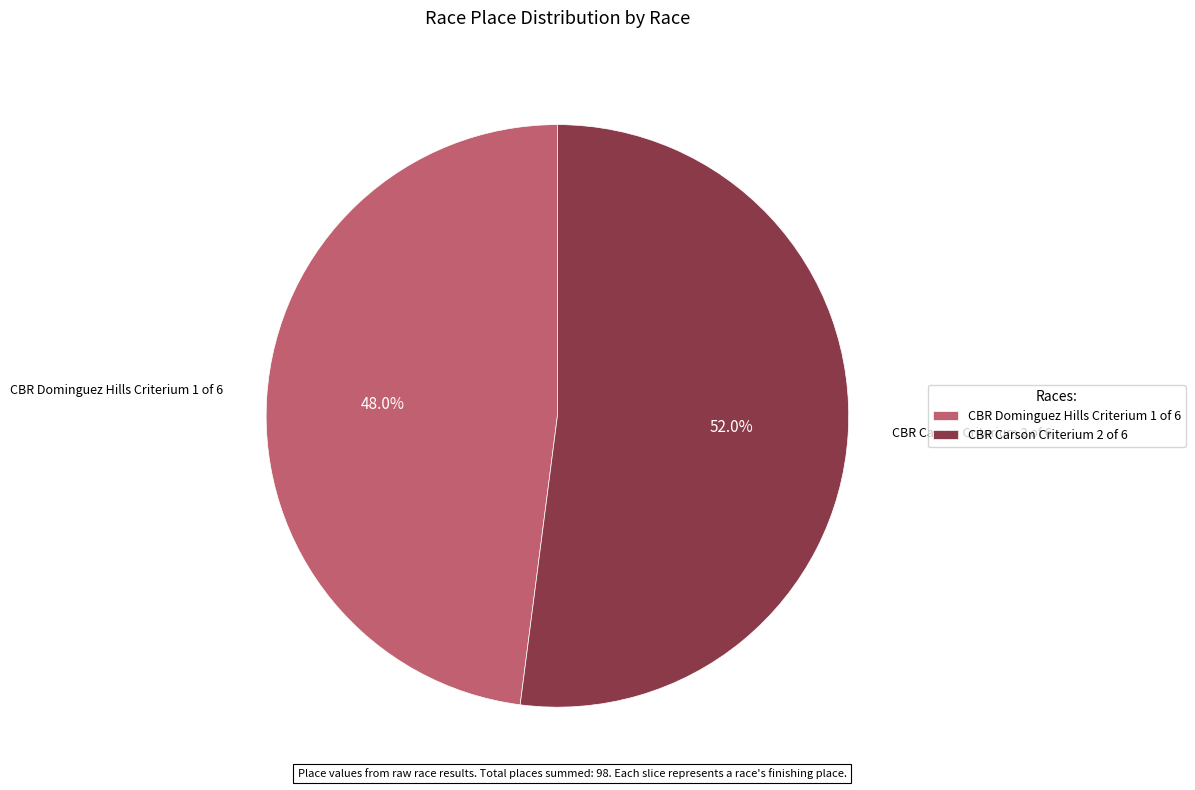

How many slices are in this pie chart?

2